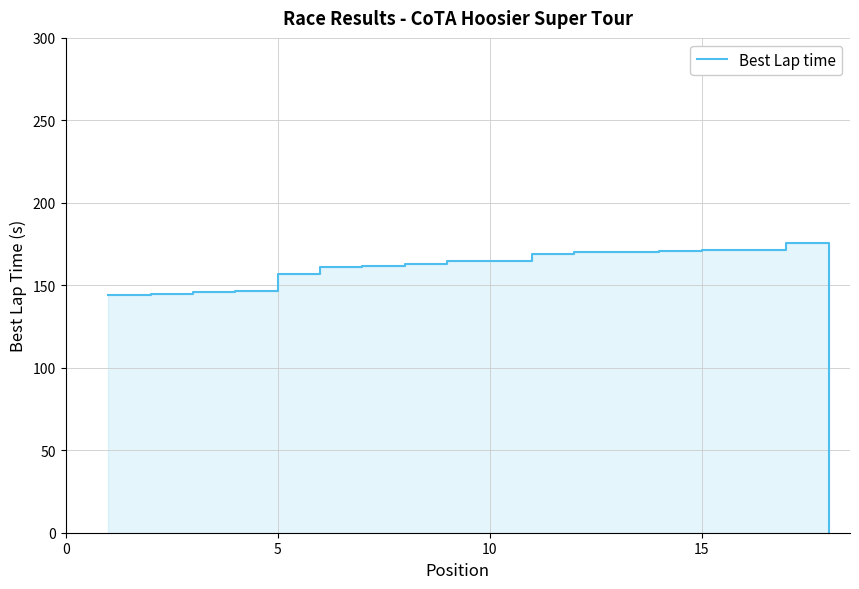

What is the approximate value at 15?

171.4